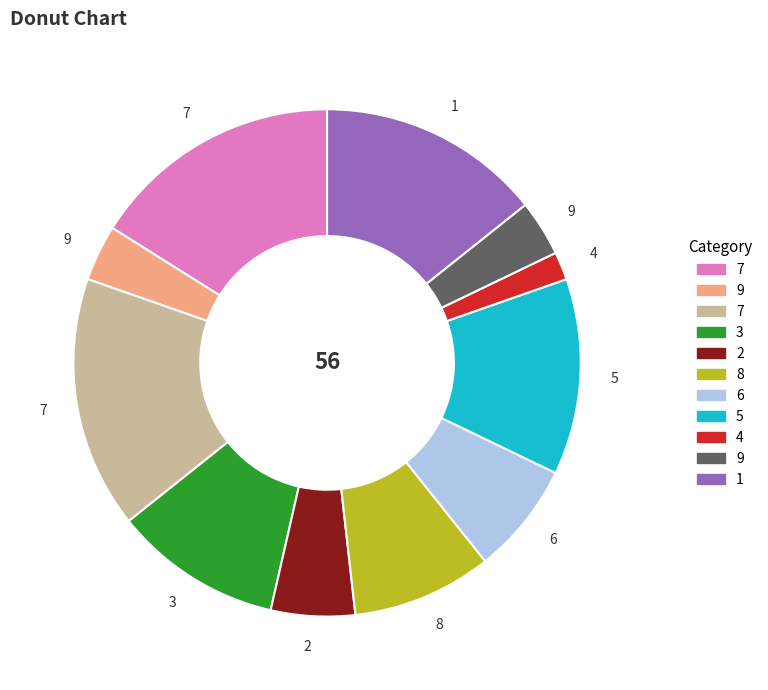

Is there any slice that represents more than half of the pie?

No